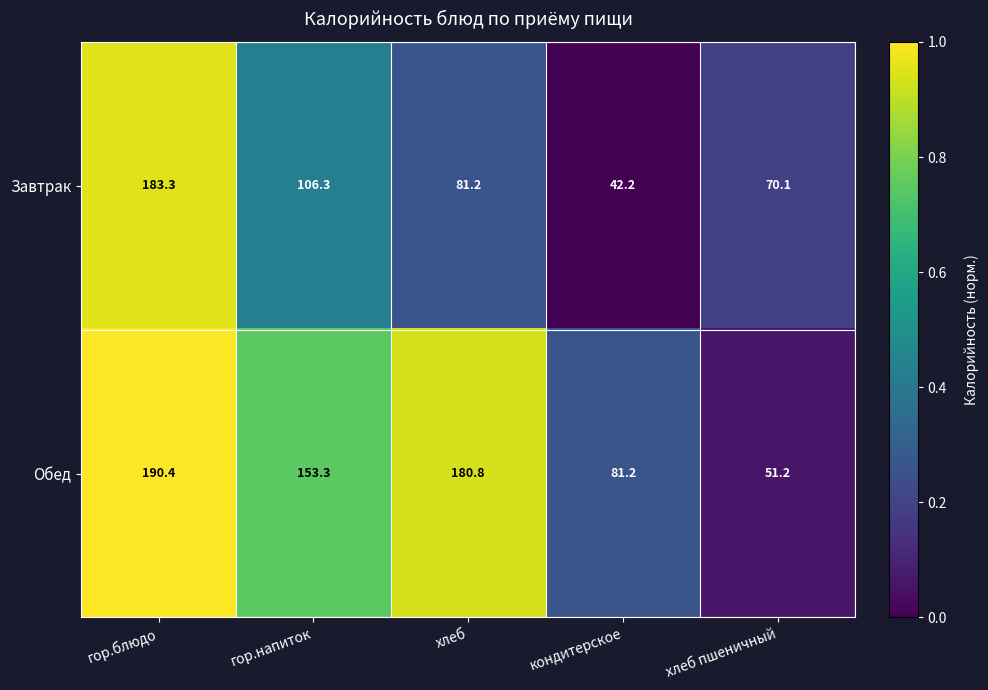

What is the maximum value for Завтрак?

183.3